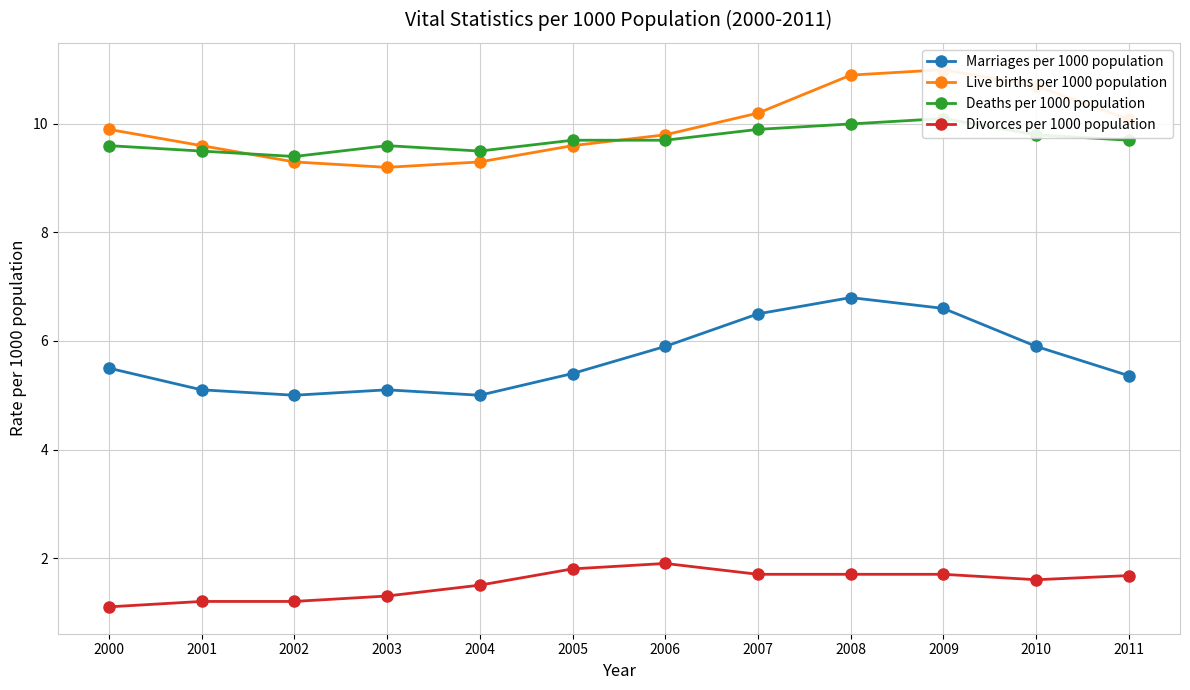

What is the value of the Divorces per 1000 population point at the 8th from the left?

1.7